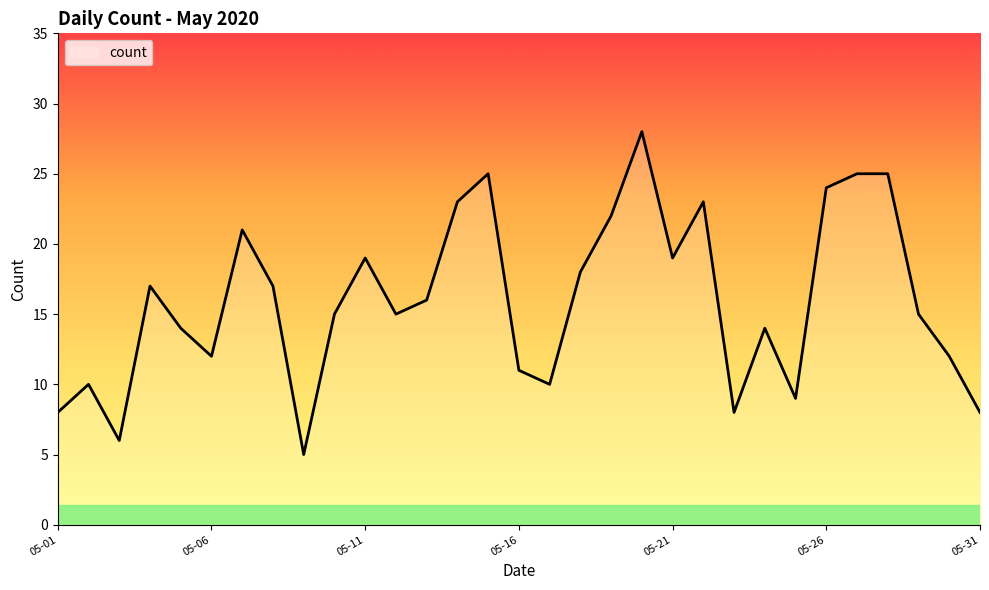

What is the greatest value displayed?

28